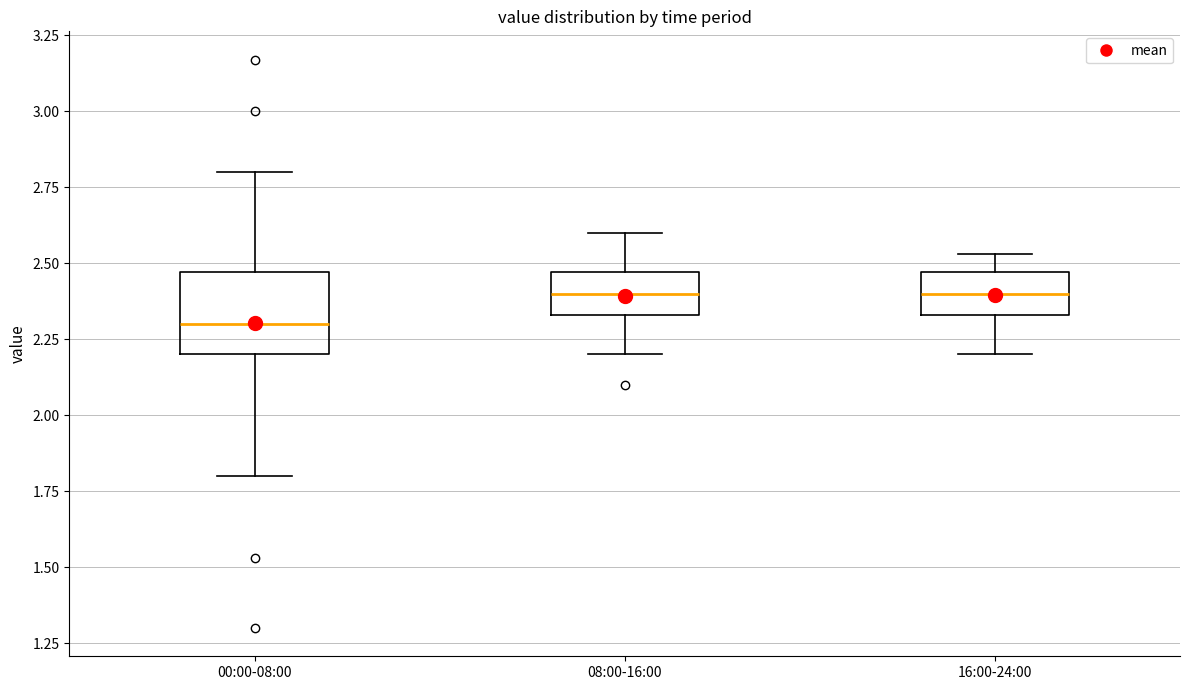

Reading left to right, read every box against the y-axis: the position of its median line, the range the box covers, and the ends of its whiskers. The values are not printed on the chart, so give them approximately, as read against the axis.

00:00-08:00: median 2.30, box 2.20 to 2.45, whiskers 1.80 to 2.80
08:00-16:00: median 2.40, box 2.35 to 2.45, whiskers 2.20 to 2.60
16:00-24:00: median 2.40, box 2.35 to 2.45, whiskers 2.20 to 2.55